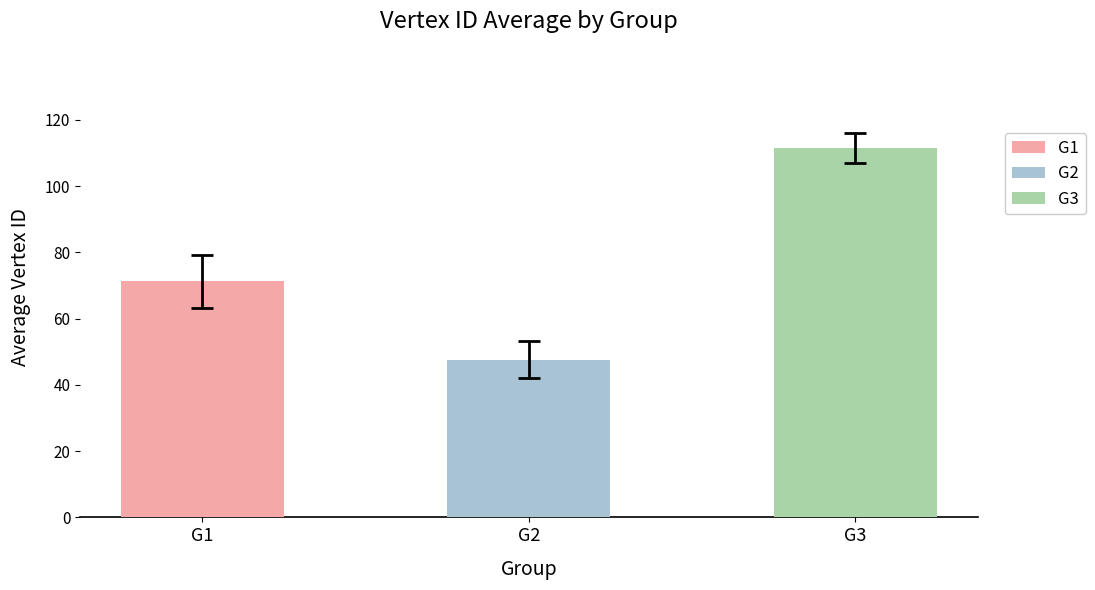

How many data points in G1 are above 74?

7